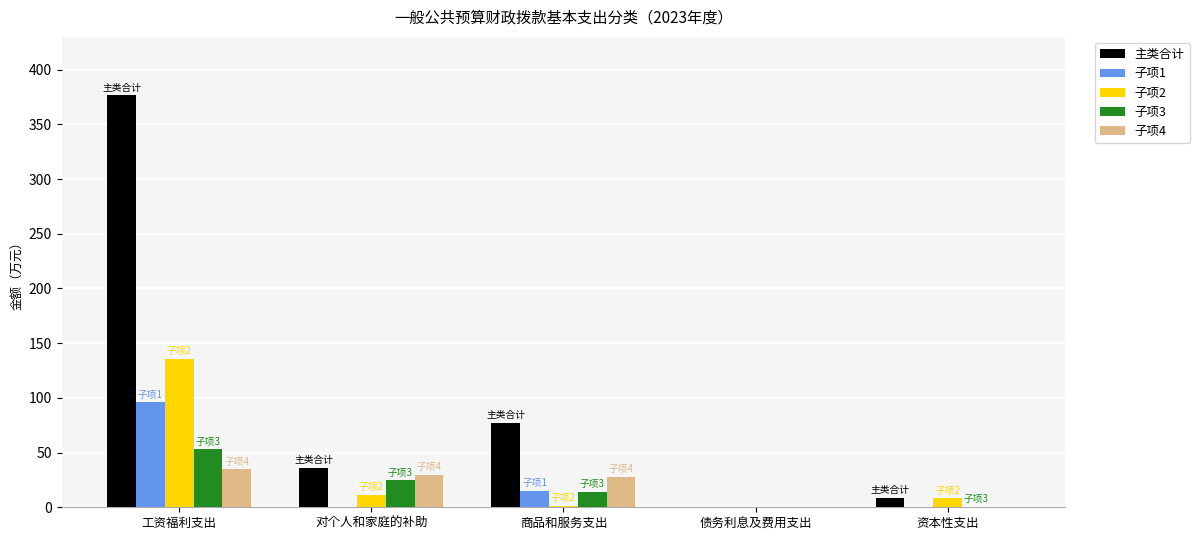

What is the total value across all series at 对个人和家庭的补助?

101.1